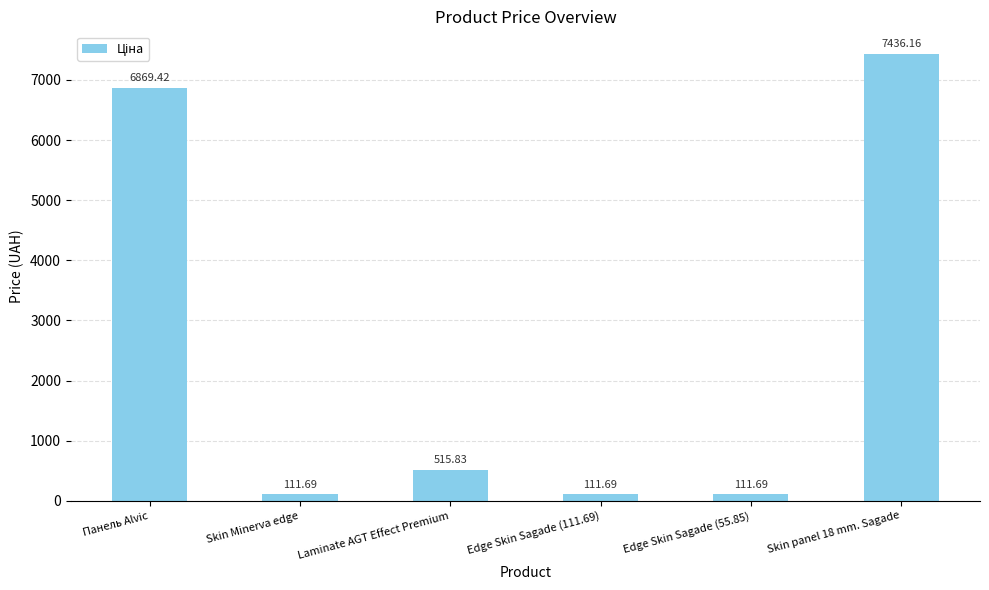

What is the greatest value displayed?

7436.2